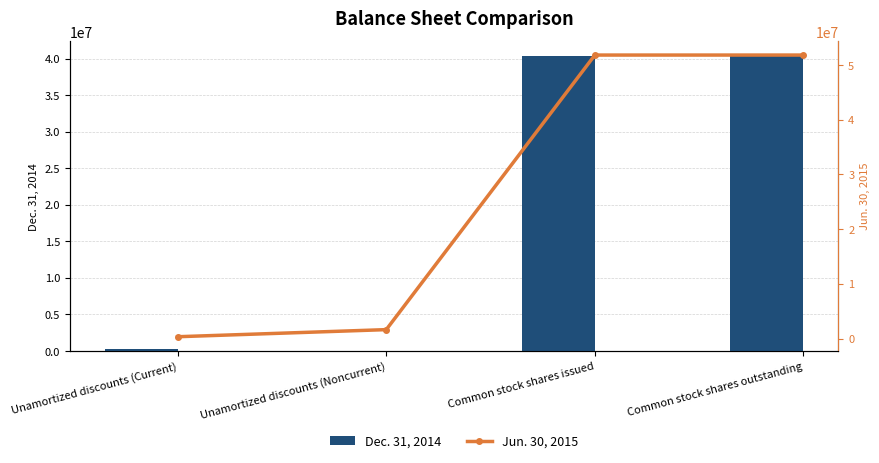

Rank the series at Unamortized discounts (Current) from lowest to highest value.

Dec. 31, 2014, Jun. 30, 2015